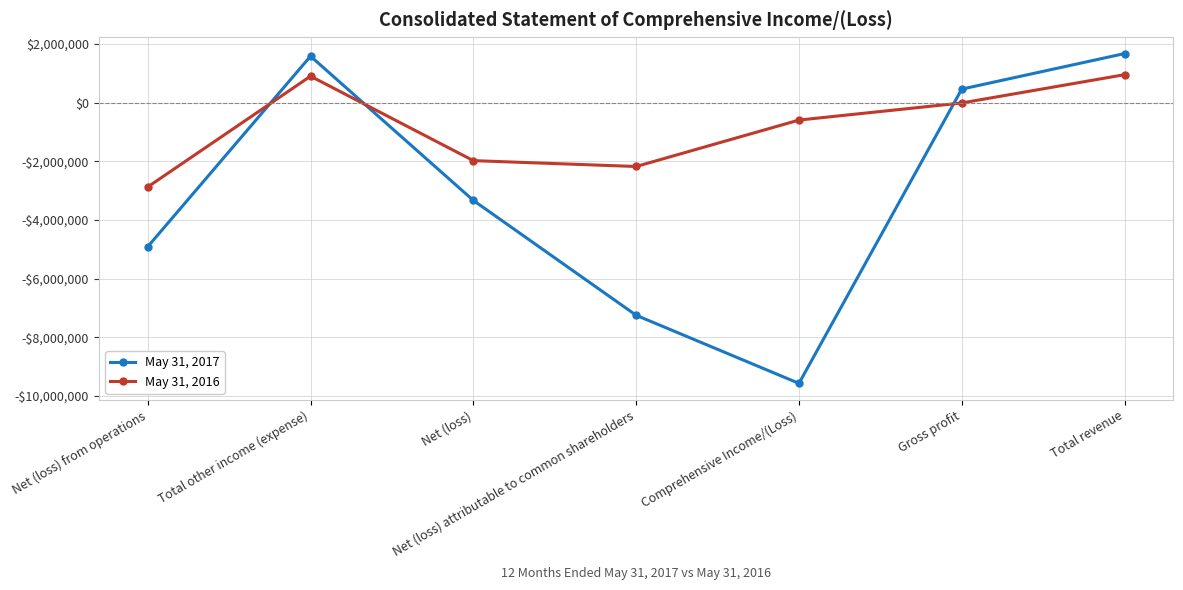

Rank the series by their average value, from highest to lowest.

May 31, 2016, May 31, 2017